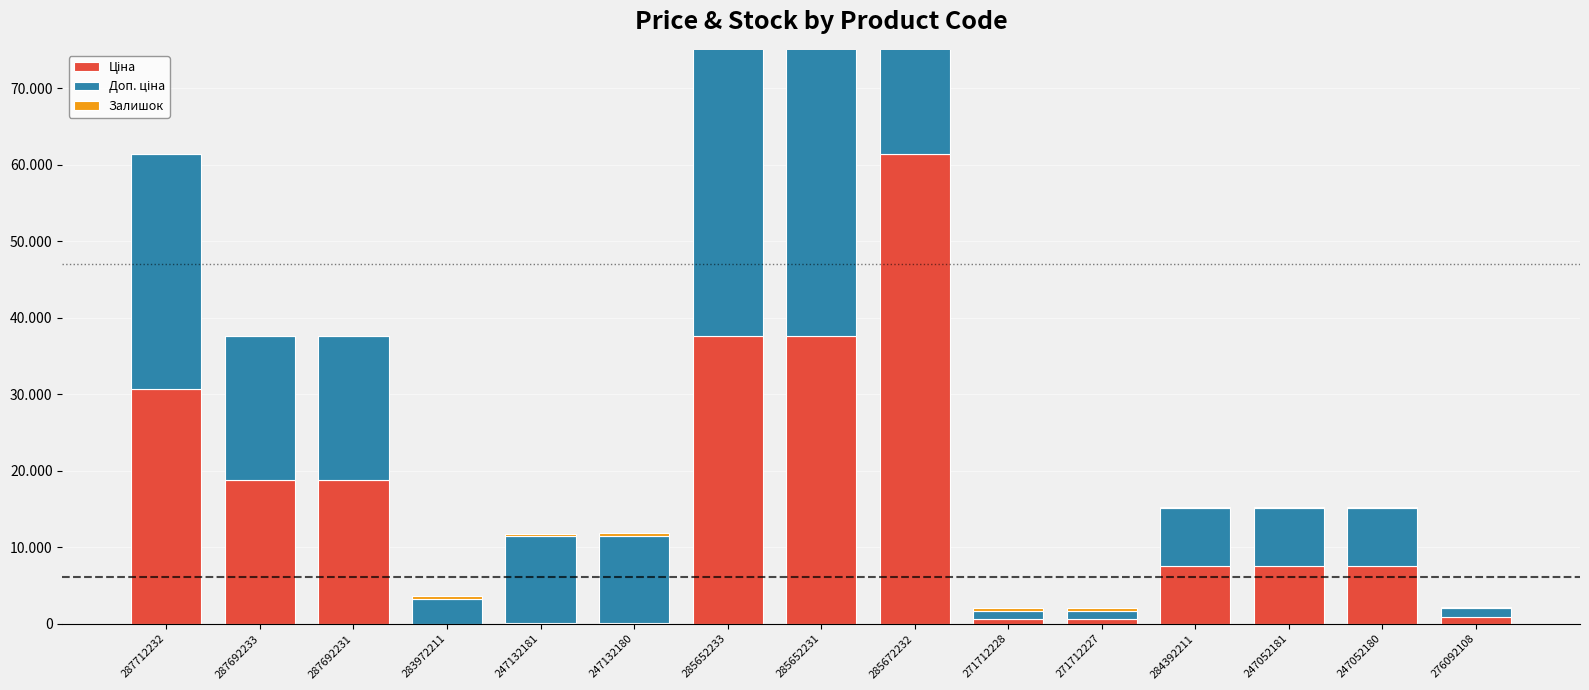

How many values in Залишок are above zero?

12